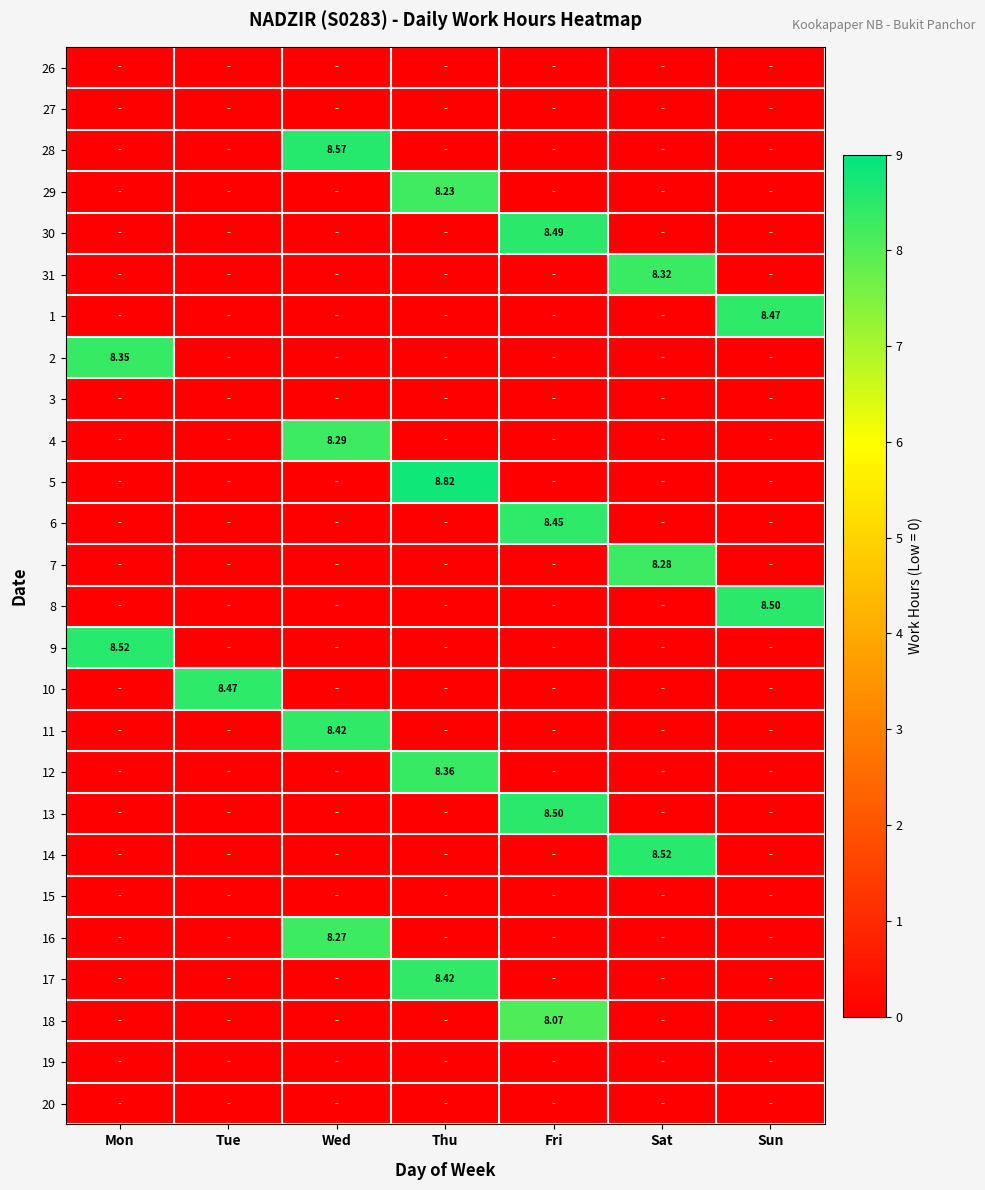

Is it true that 8 equals -5.1 at Wed?

False